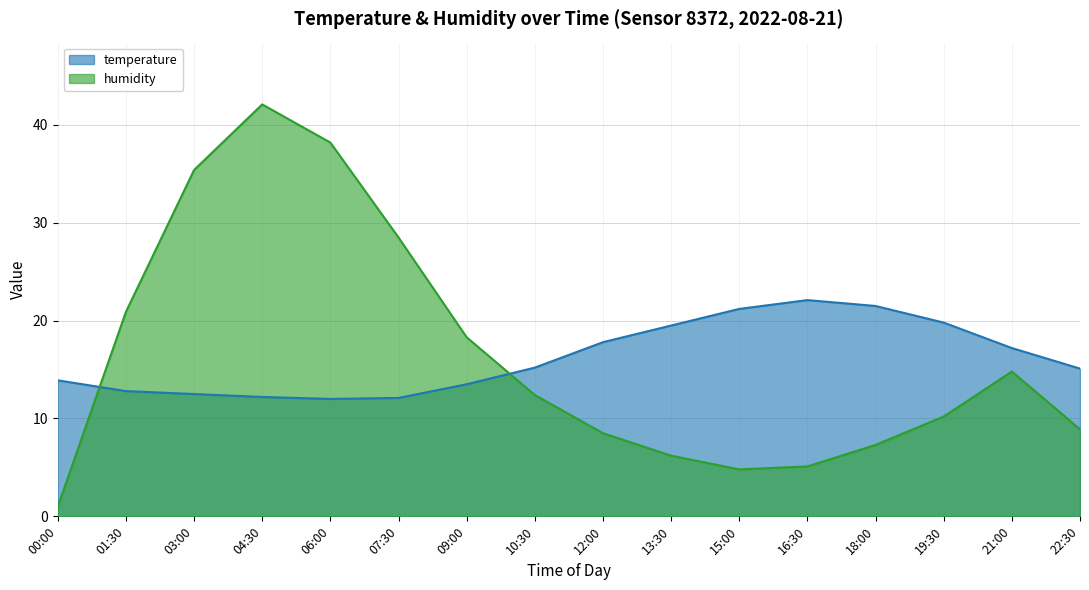

What is the spread (max minus min) of values at 09:00?

4.8